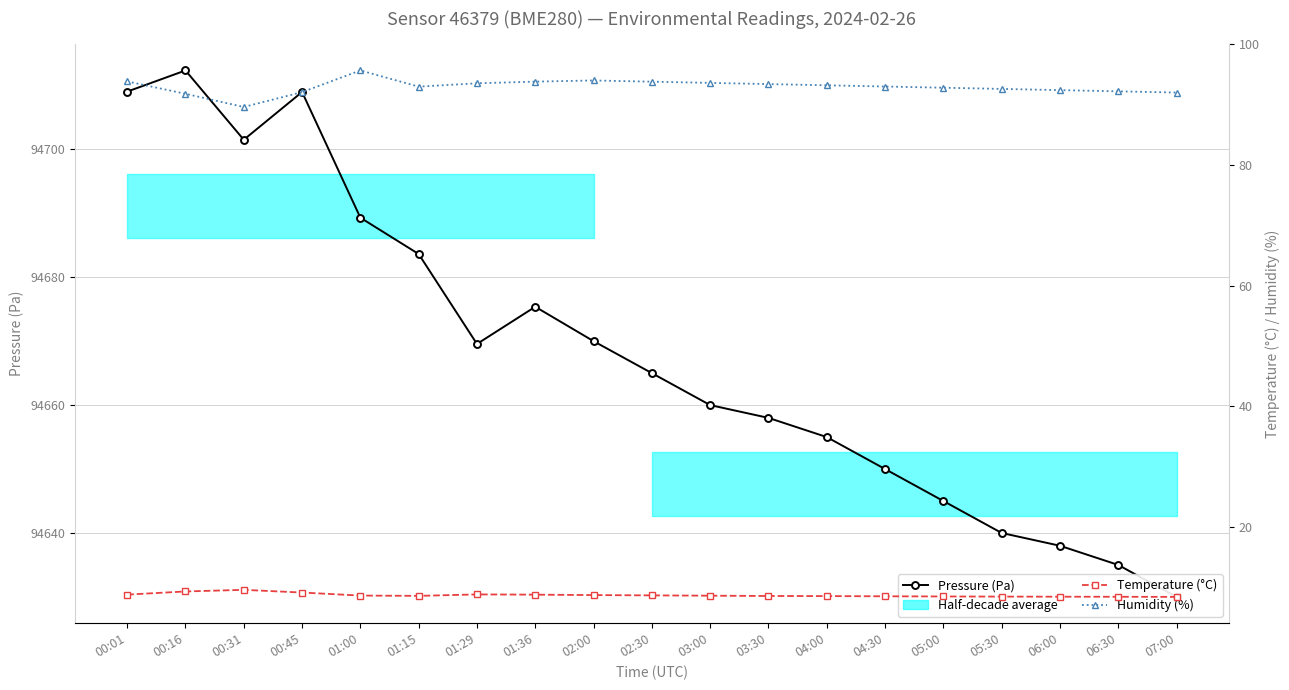

What is the difference between the humidity values at 04:00 and 01:29?

0.3